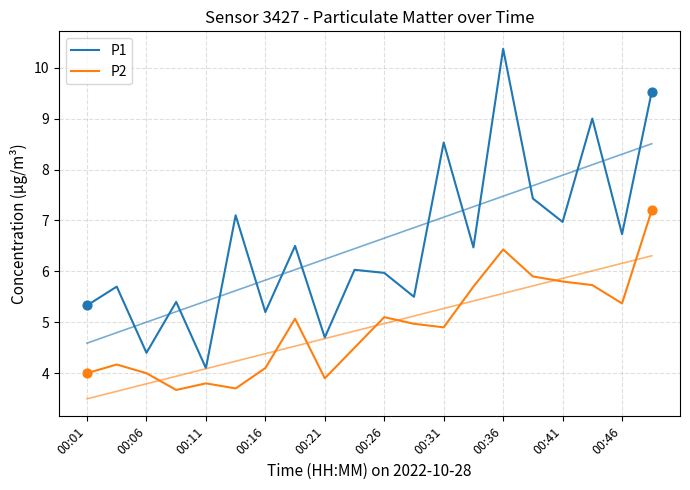

Which series has the largest Y range (max minus min)?

P1